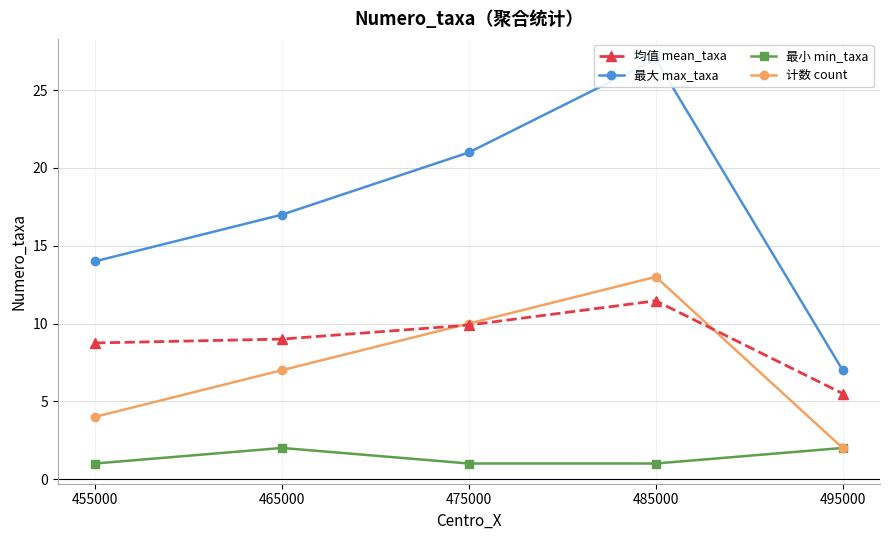

What is the sum of the 计数 count values at 465000 and 455000?

11.0